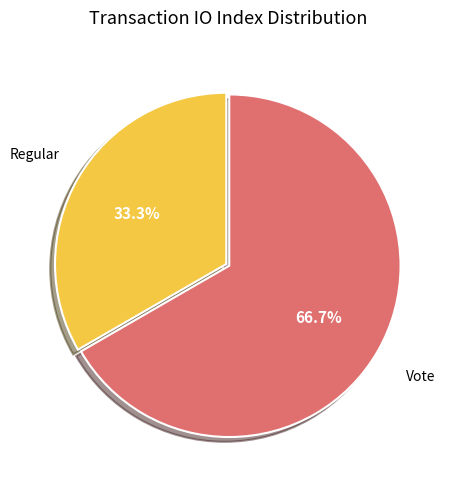

Is there a majority slice in this chart?

Yes